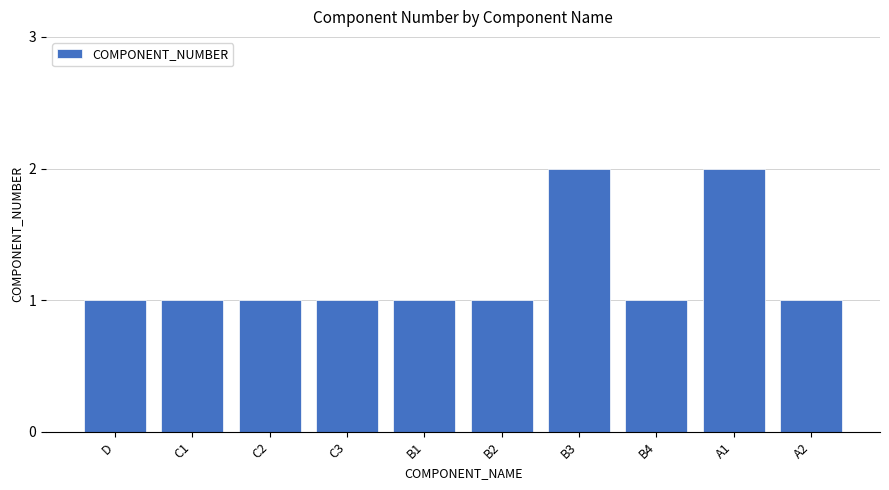

Is it true that the value at B2 is 1?

True